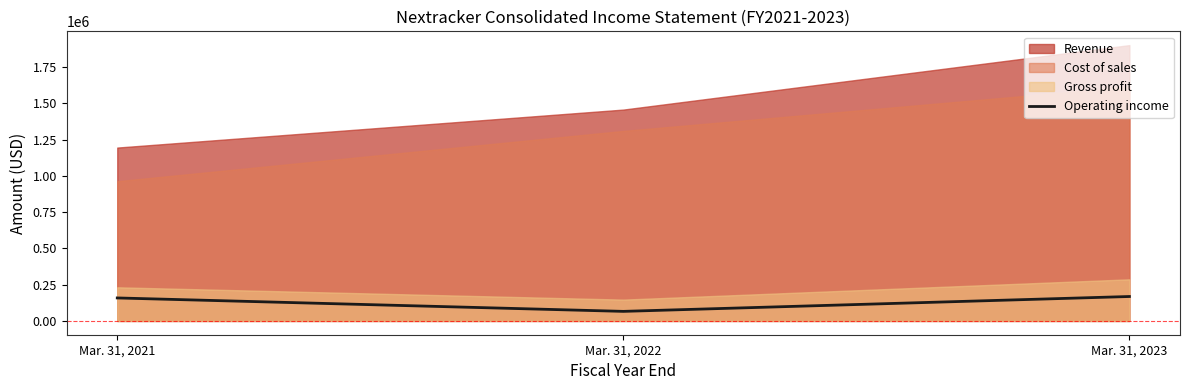

What is the change in value from Mar. 31, 2021 to Mar. 31, 2023?

+9954